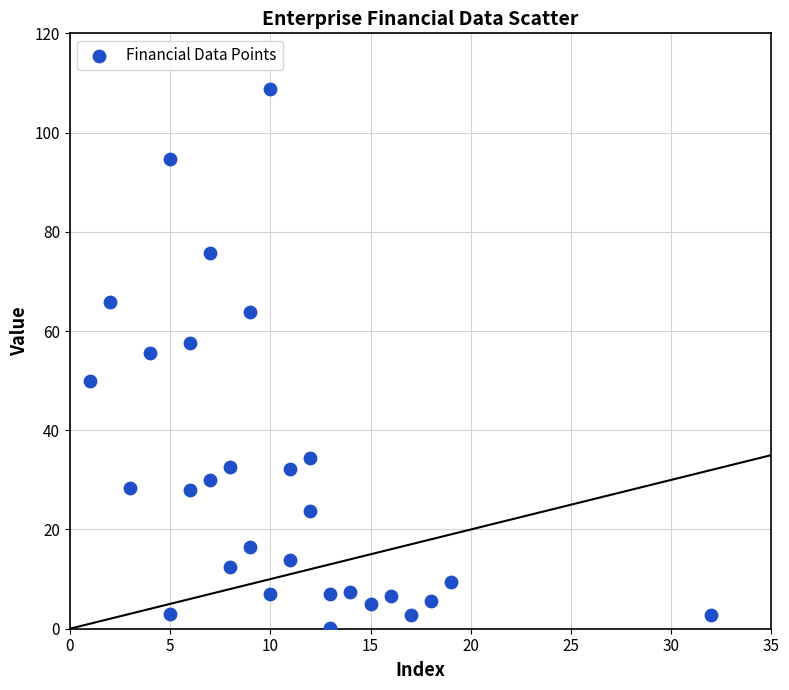

What Y value in the scatter plot is closest to 54?

55.6